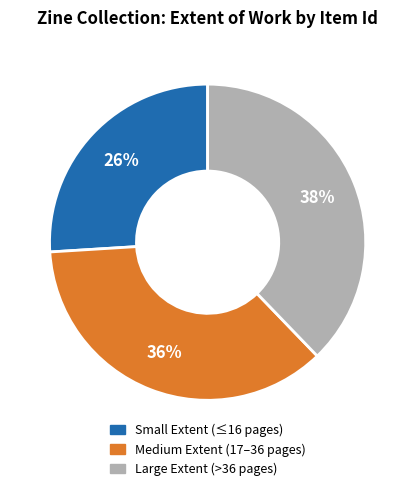

Is there any slice that represents more than half of the pie?

No